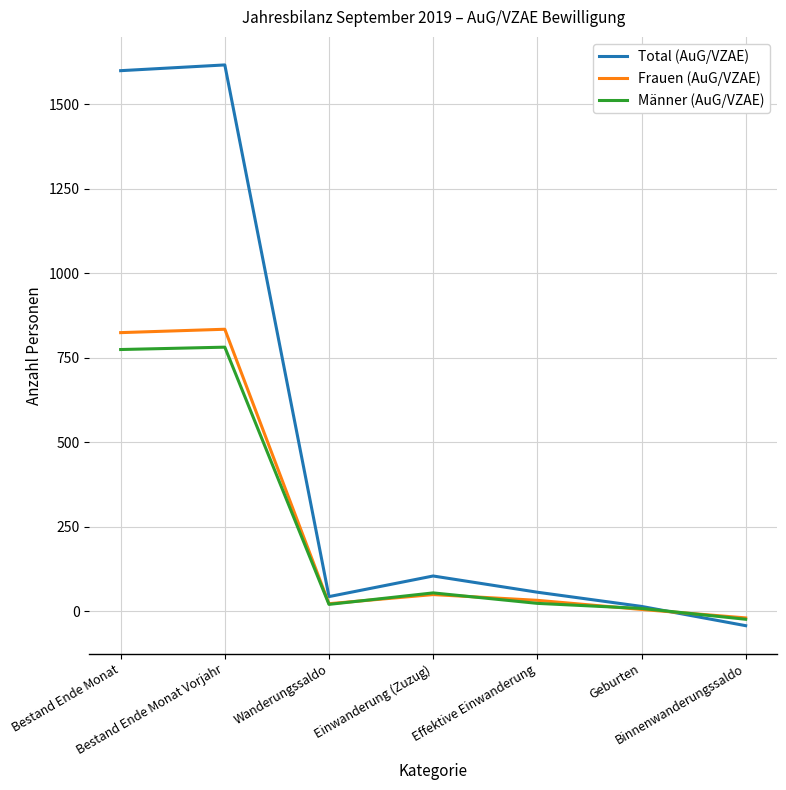

Does the chart have visible grid lines?

Yes